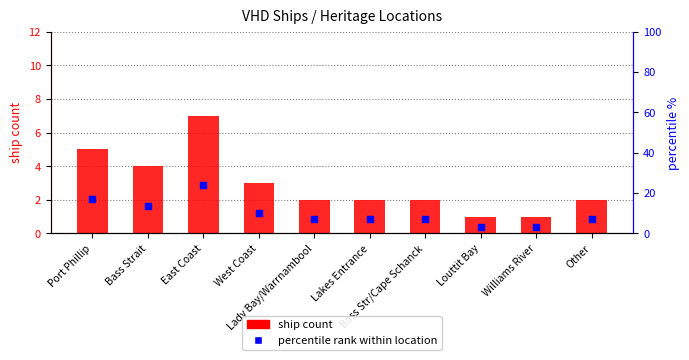

What are all the series names shown in the legend?

ship count, percentile rank within location